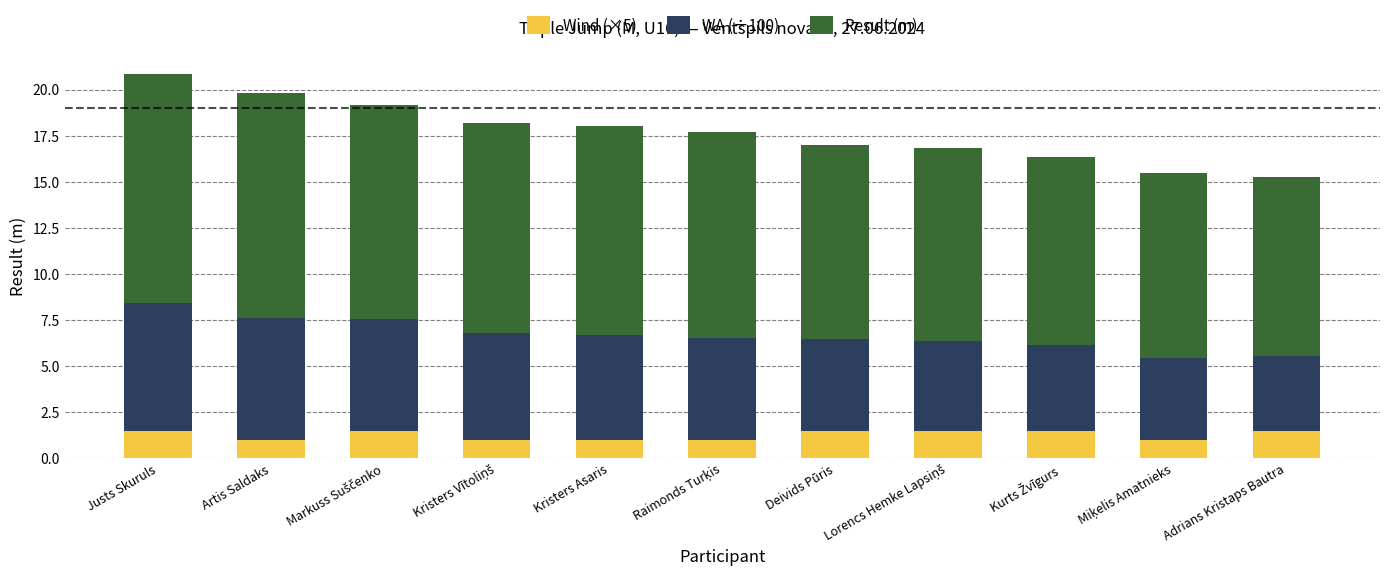

Does the chart contain any negative values?

No